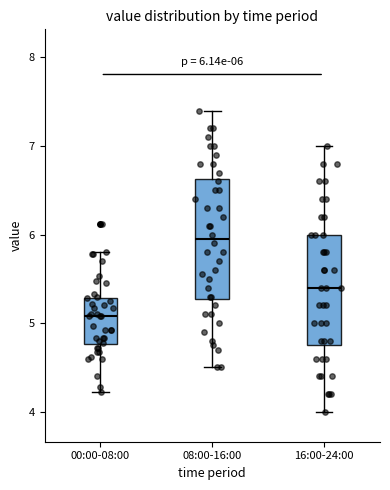

Which box's median line is the lowest?

00:00-08:00